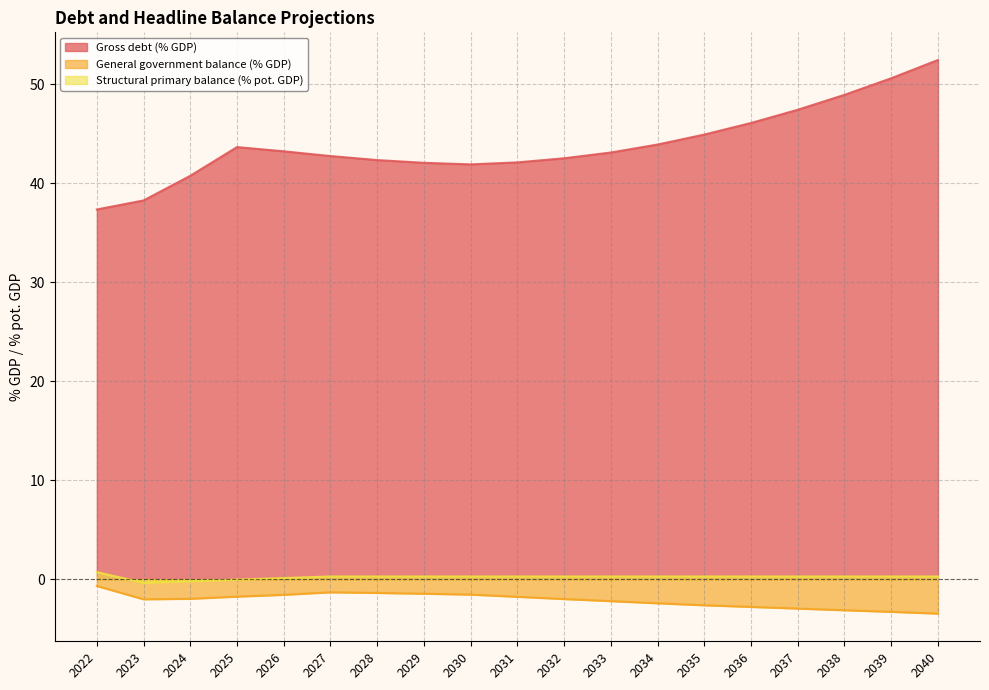

Reading left to right, transcribe all the data shown in this chart.

Gross debt (% GDP): 37.3	38.3	40.7	43.6	43.2	42.7	42.3	42.1	41.9	42.1	42.5	43.1	43.9	44.9	46.1	47.4	48.9	50.6	52.4
General government balance (% GDP): -0.7	-2.0	-2.0	-1.8	-1.6	-1.3	-1.4	-1.5	-1.6	-1.8	-2.0	-2.2	-2.4	-2.6	-2.8	-3.0	-3.1	-3.3	-3.5
Structural primary balance (% pot. GDP): 0.7	-0.4	-0.2	-0.0	0.1	0.3	0.3	0.3	0.3	0.3	0.3	0.3	0.3	0.3	0.3	0.3	0.3	0.3	0.3